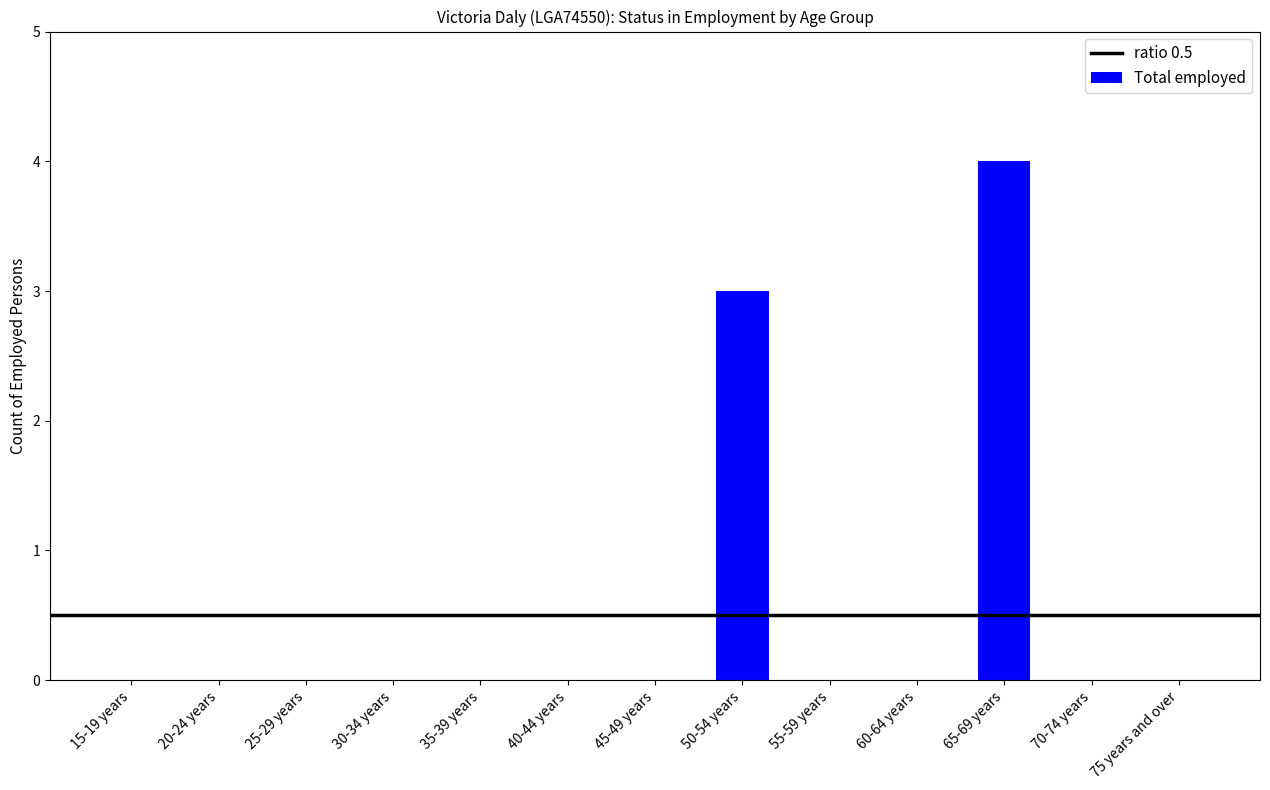

The value at 70-74 years is 2. True or false?

False